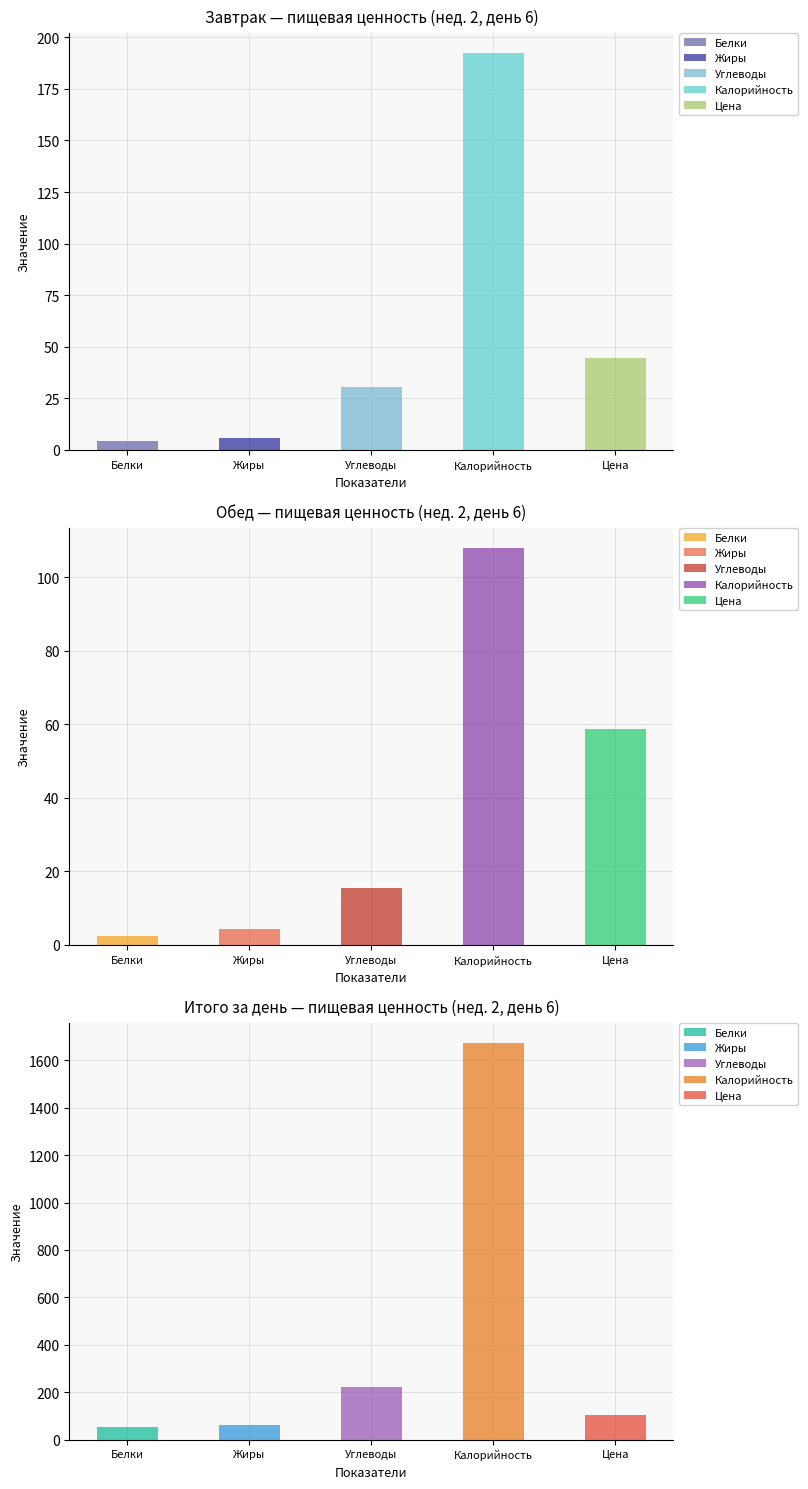

The Завтрак series shows 130.8 at Калорийность. True or false?

False